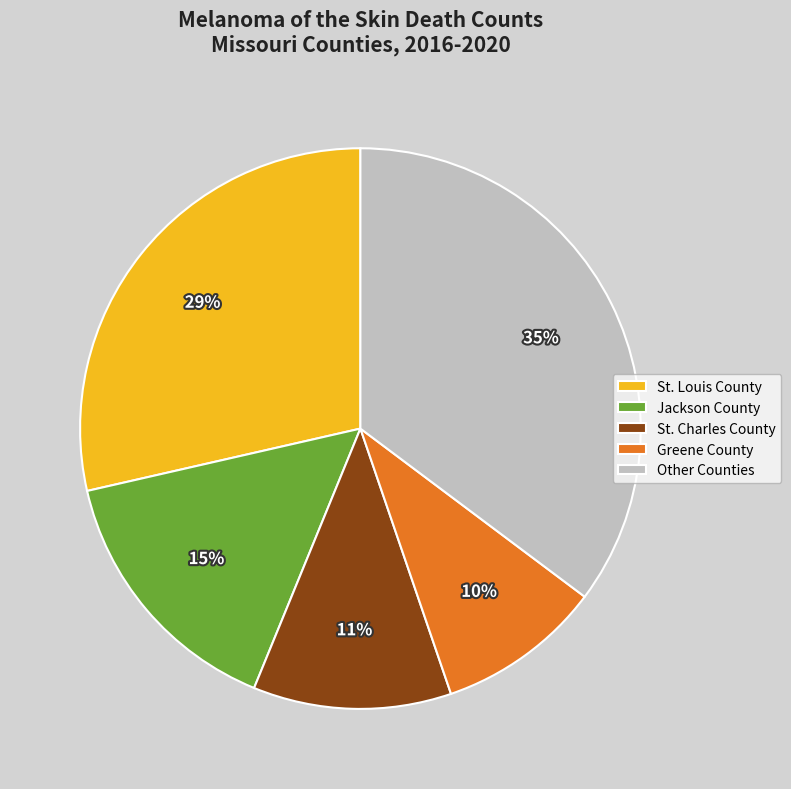

Is there any slice that represents more than half of the pie?

No